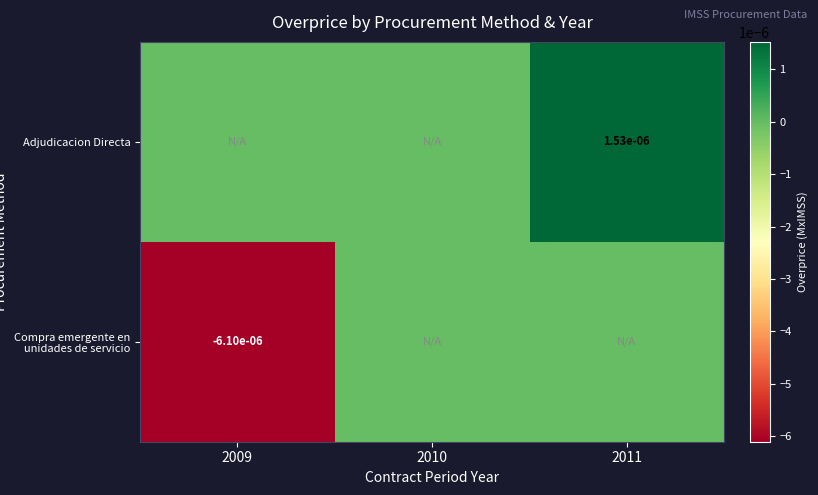

The Compra emergente en unidades de servicio series shows -0.0 at 2009. True or false?

True